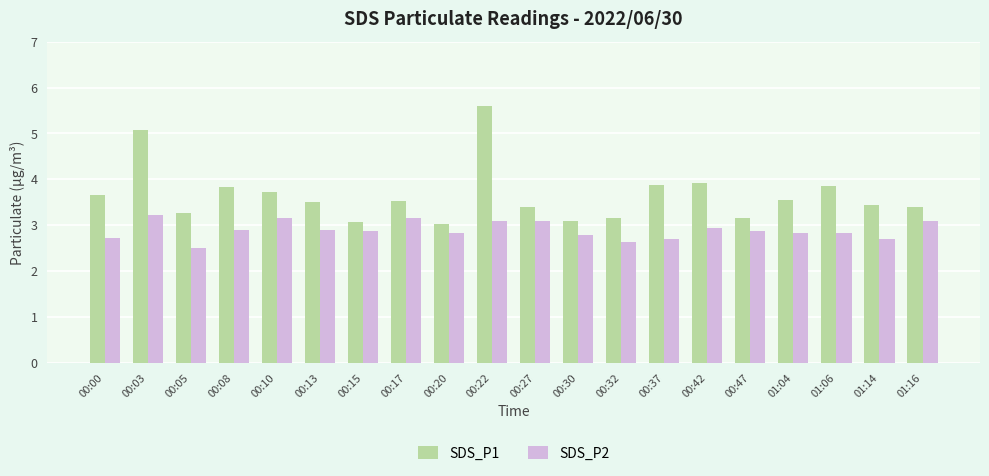

At how many categories does at least one series exceed 5?

2